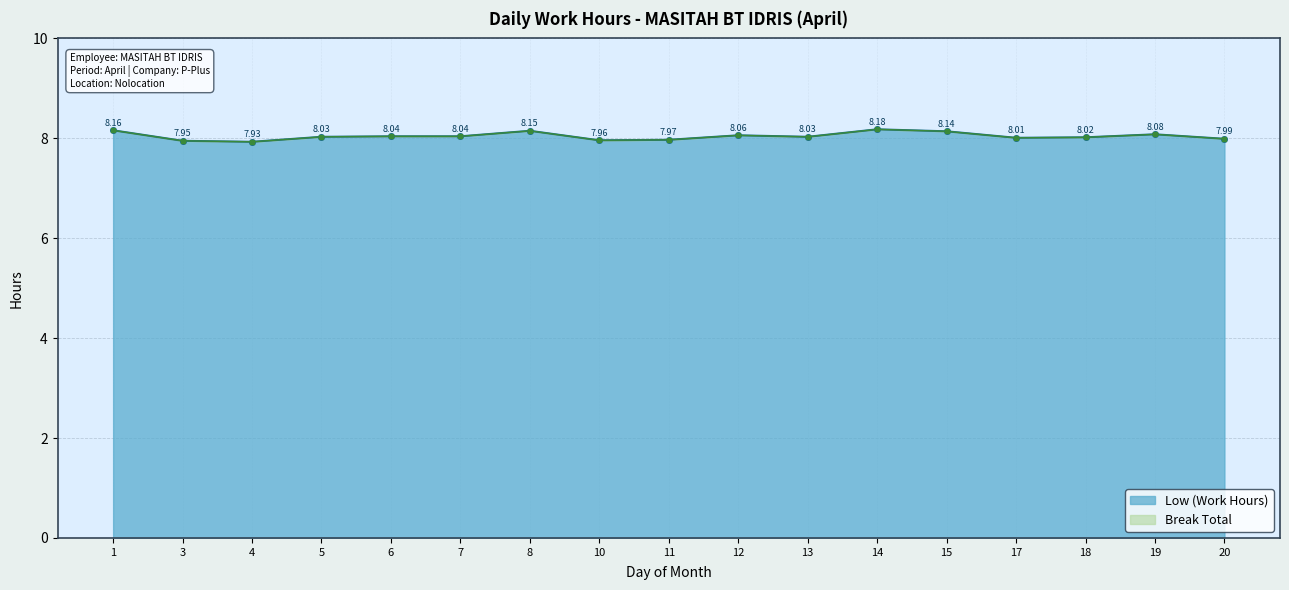

List the labels in order of value, smallest first.

4, 3, 10, 11, 20, 17, 18, 5, 13, 6, 7, 12, 19, 15, 8, 1, 14